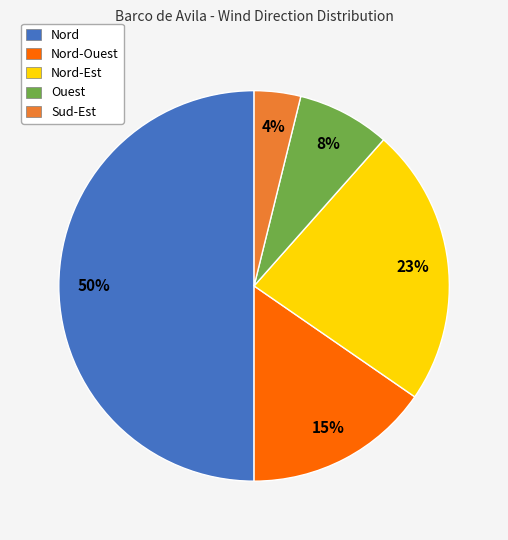

What is the ratio of the value at Nord-Est to the value at Nord?

0.5